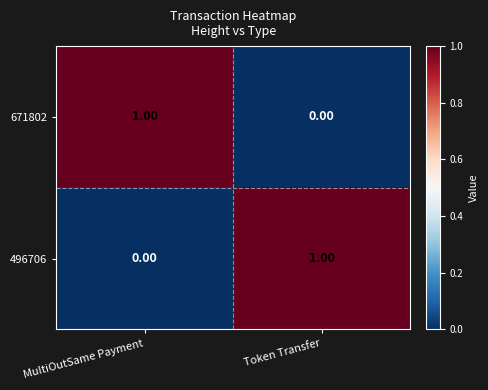

Where is 496706 nearest to the value 0?

MultiOutSame Payment